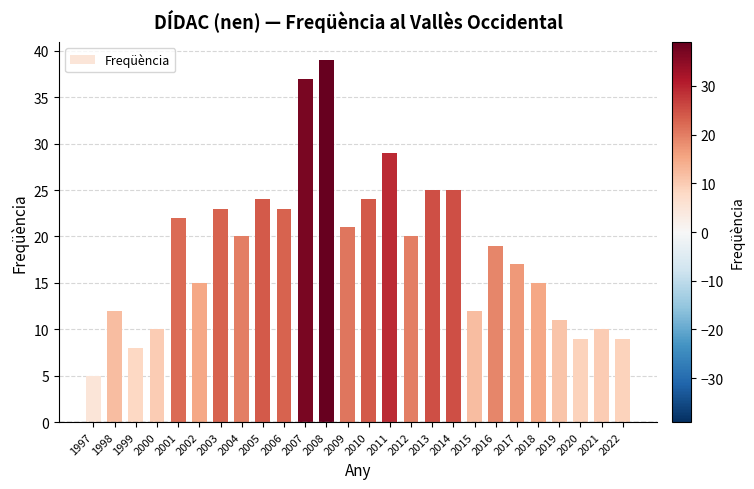

What is the difference between the second highest and second lowest values?

29